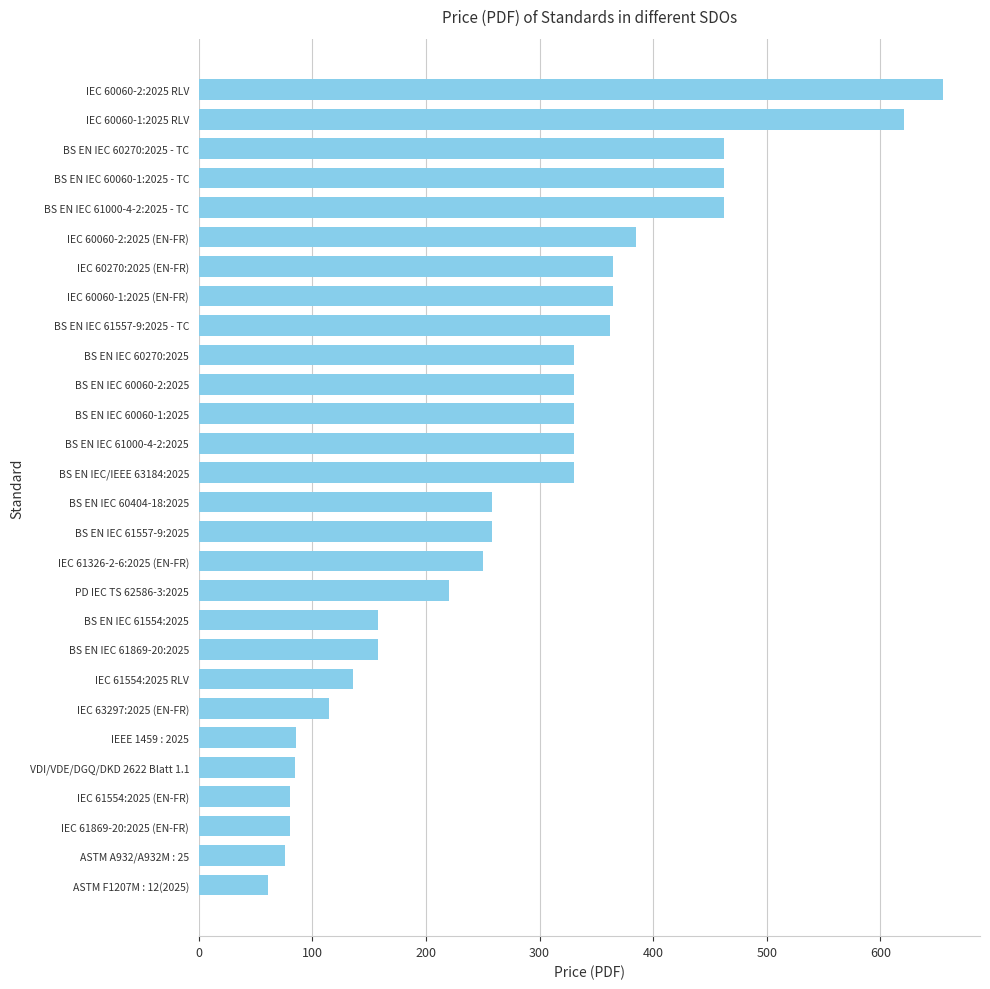

What is the average value?

278.9